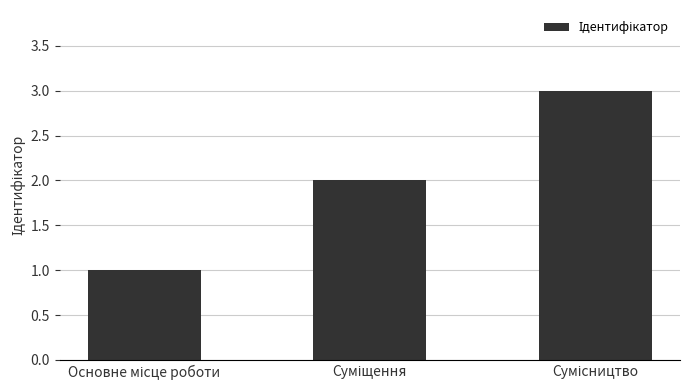

What is the sum of all values?

6